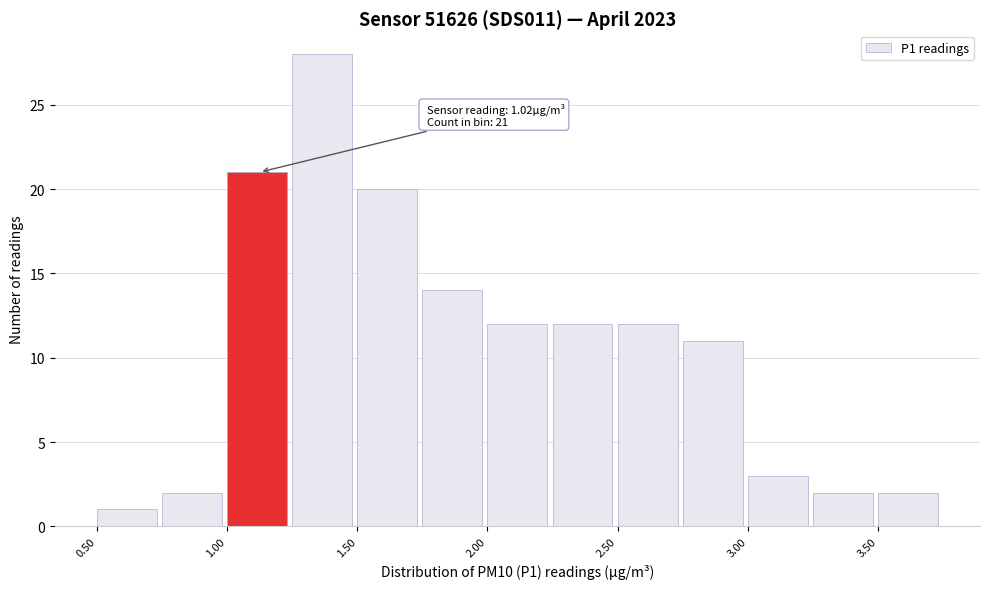

Which range on the x-axis has the tallest bar?

1.25 to 1.50